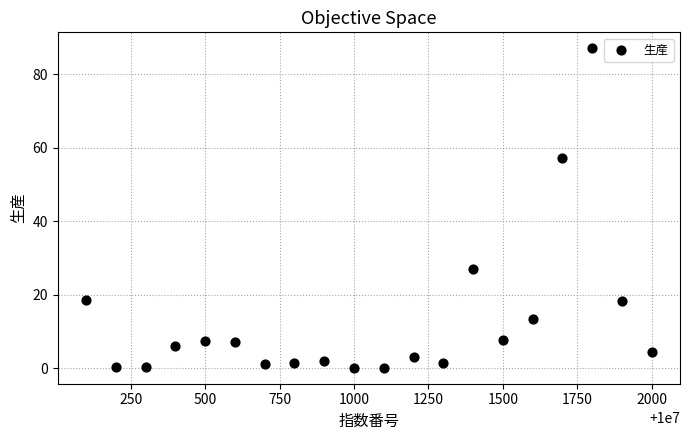

What Y value in the scatter plot is closest to 43?

57.3